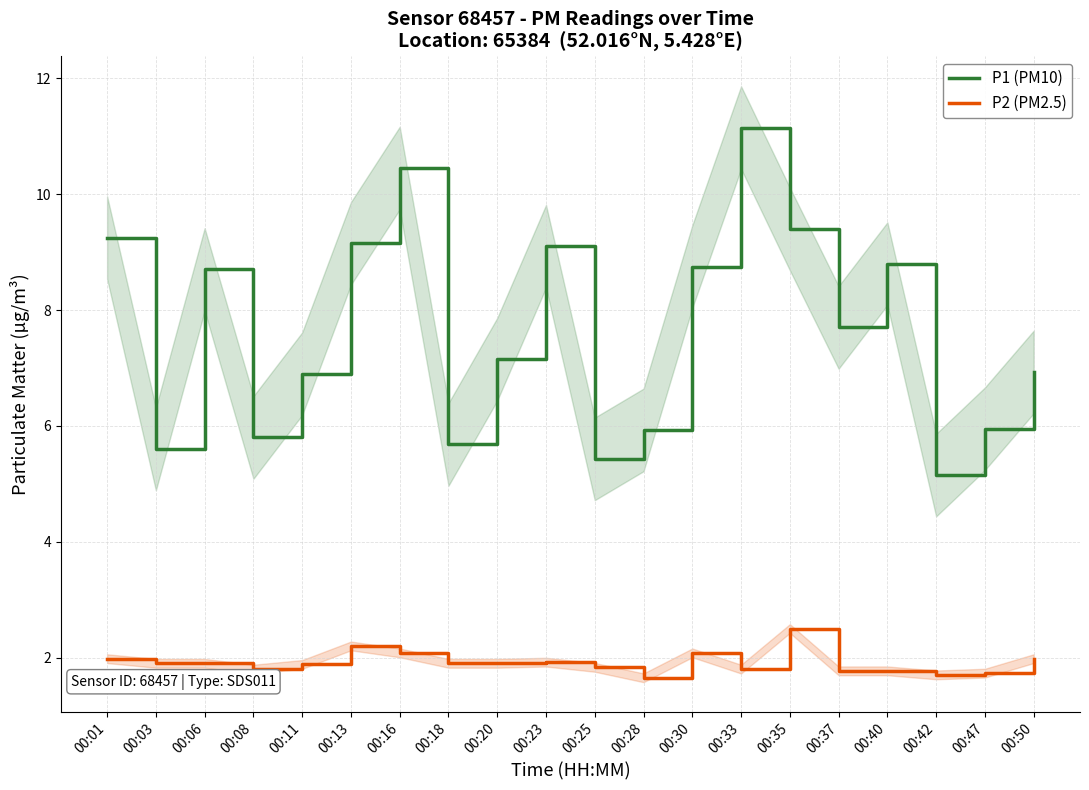

The P2 (PM2.5) series shows 2.6 at 00:28. True or false?

False